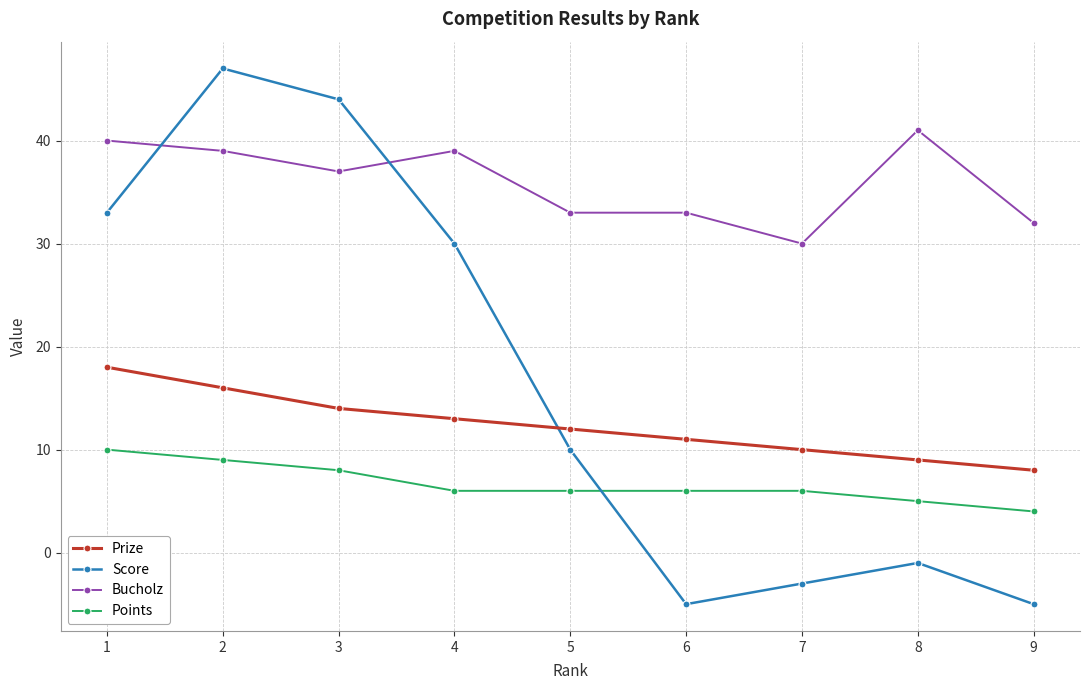

True or false: Prize and Points intersect in this chart.

False